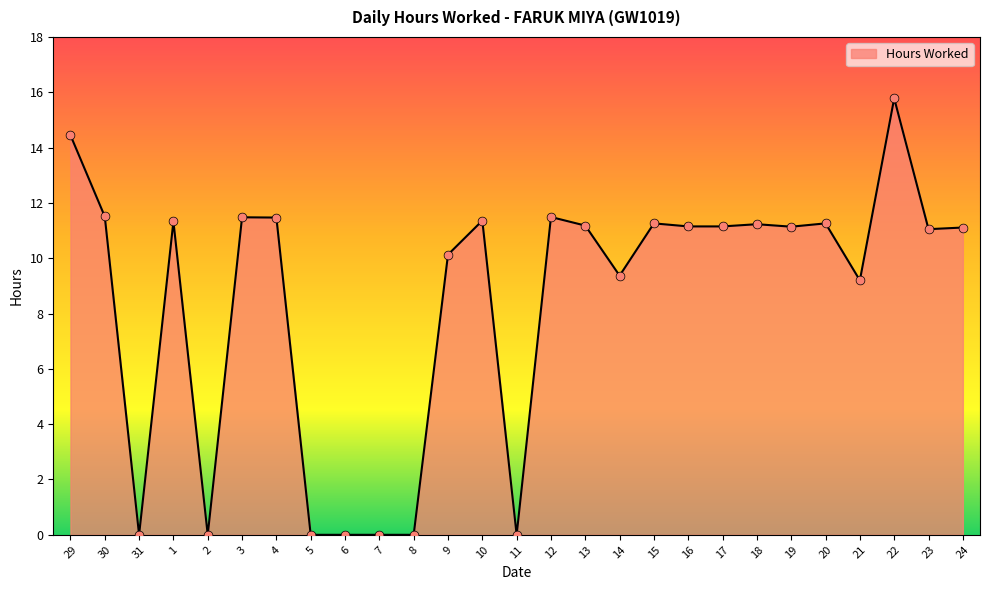

Approximately how many times larger is the value at 12 compared to 22?

0.7